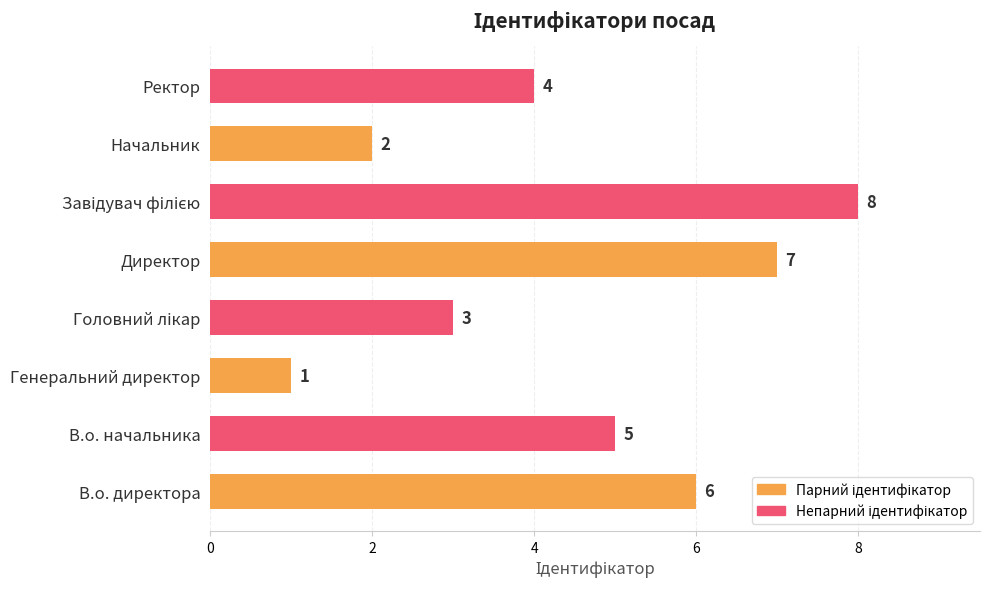

Are the bars horizontal?

Yes